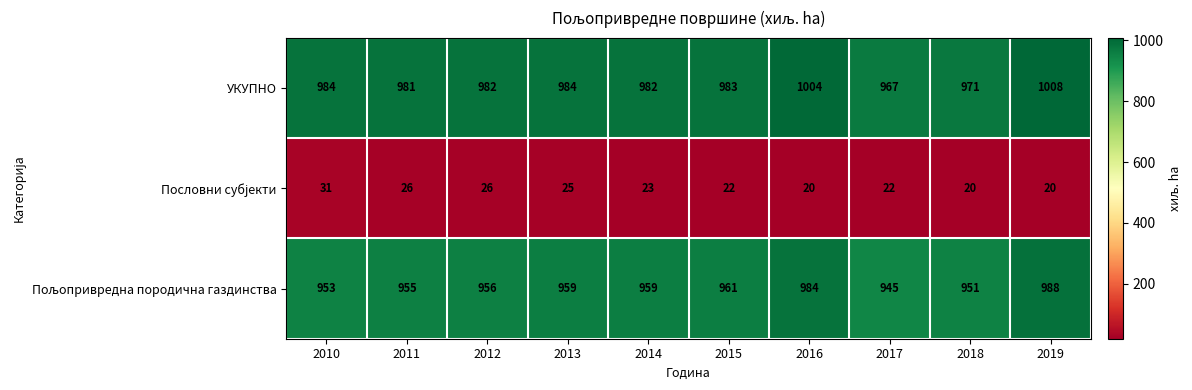

What is the sum of all УКУПНО values?

9846